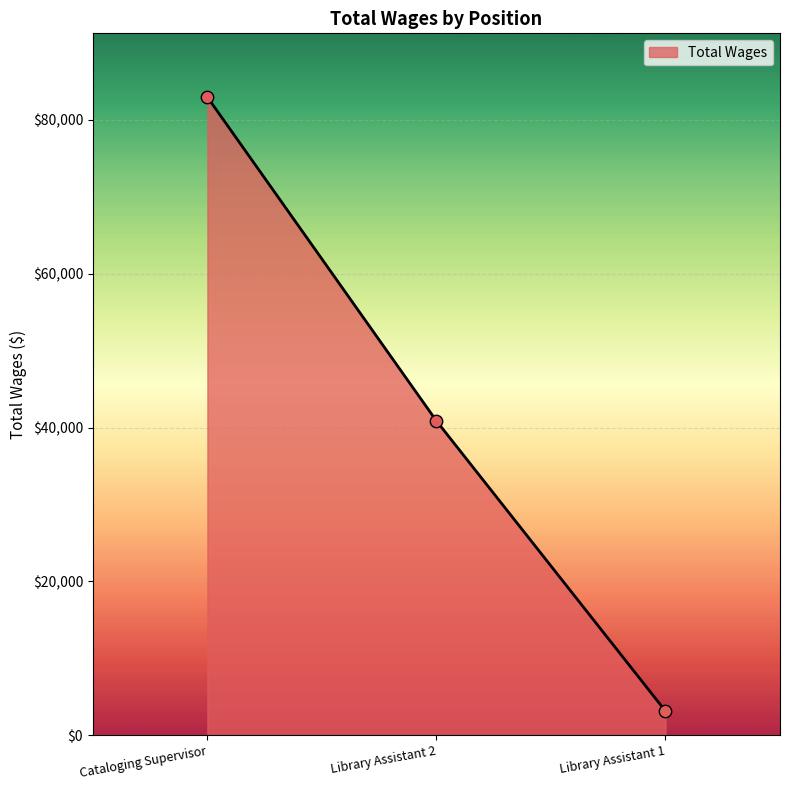

Between Cataloging Supervisor and Library Assistant 1, which is larger?

Cataloging Supervisor